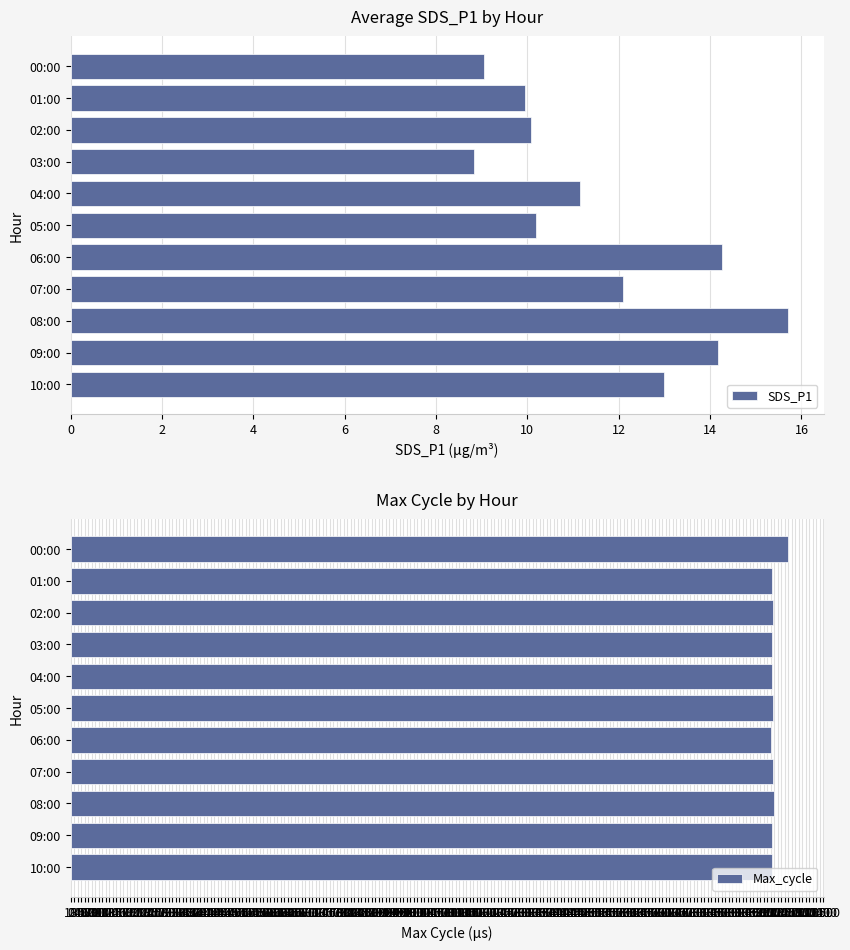

What is the difference between the maximum and minimum values in the SDS_P1 series?

6.9